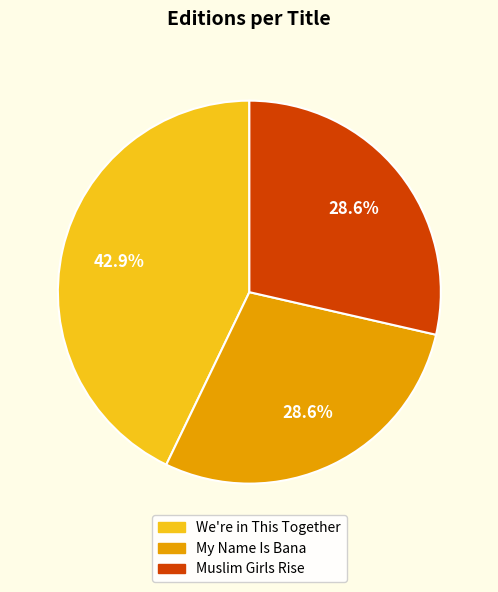

Is there a majority slice in this chart?

No